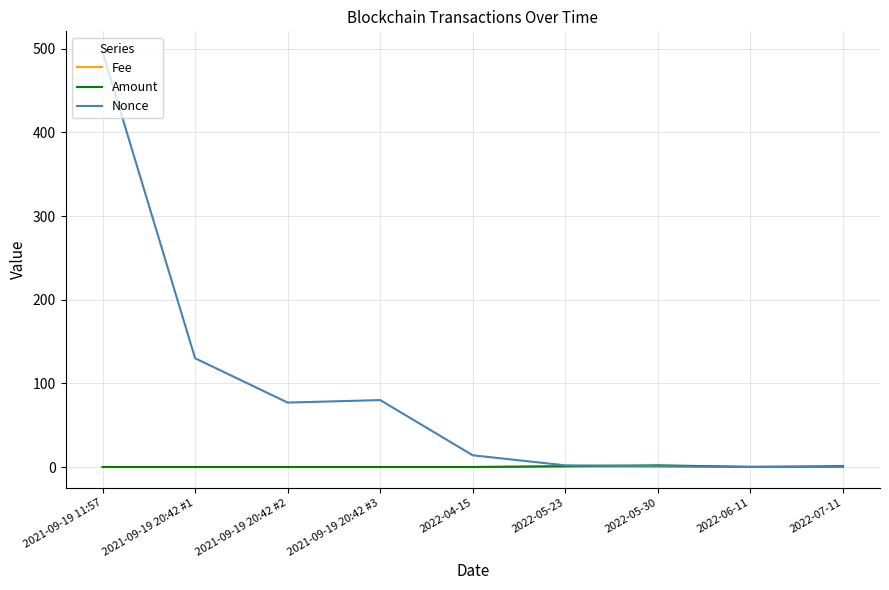

At how many categories does at least one series exceed 317?

1